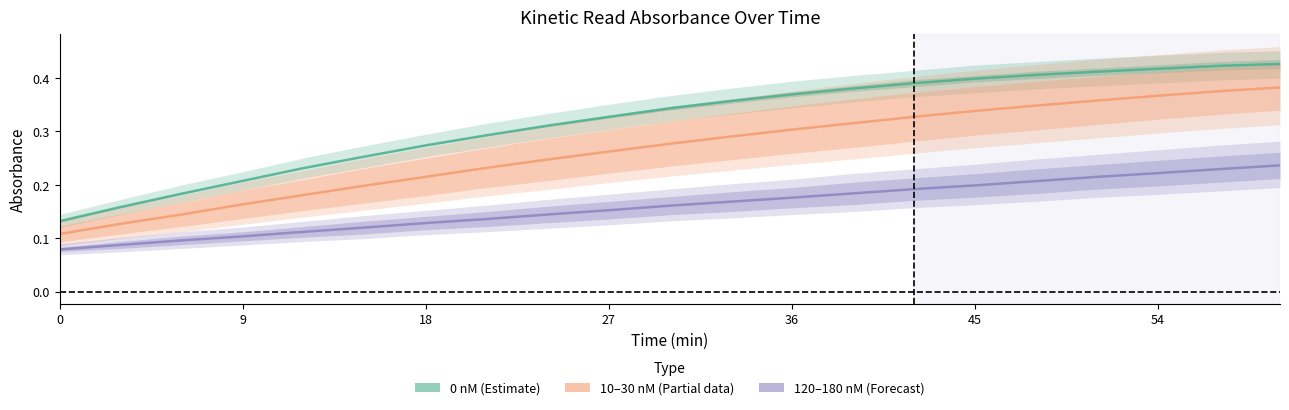

True or false: 10–30 nM (Partial) has a value of 0.5 at 17.

False